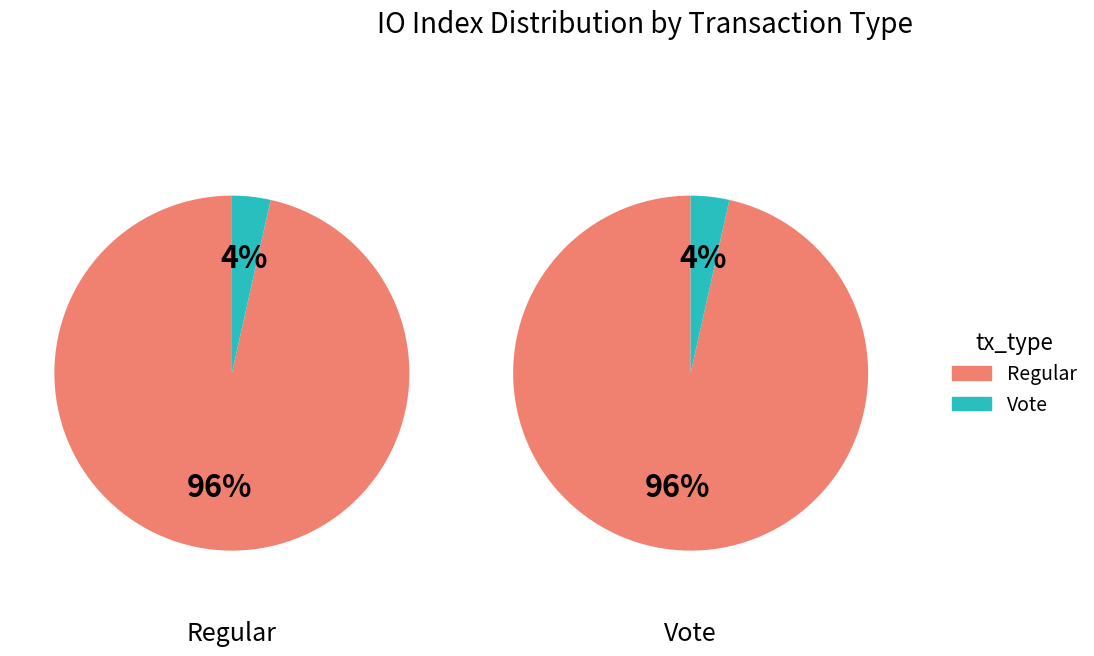

To the nearest percent, what is the combined percentage of Regular and Vote?

100%